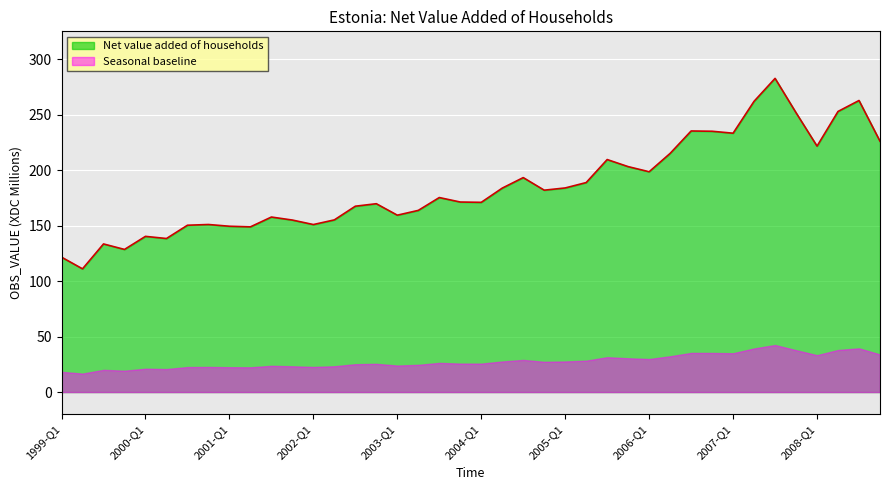

What is the label of the 18th point from the left?

2003-Q2